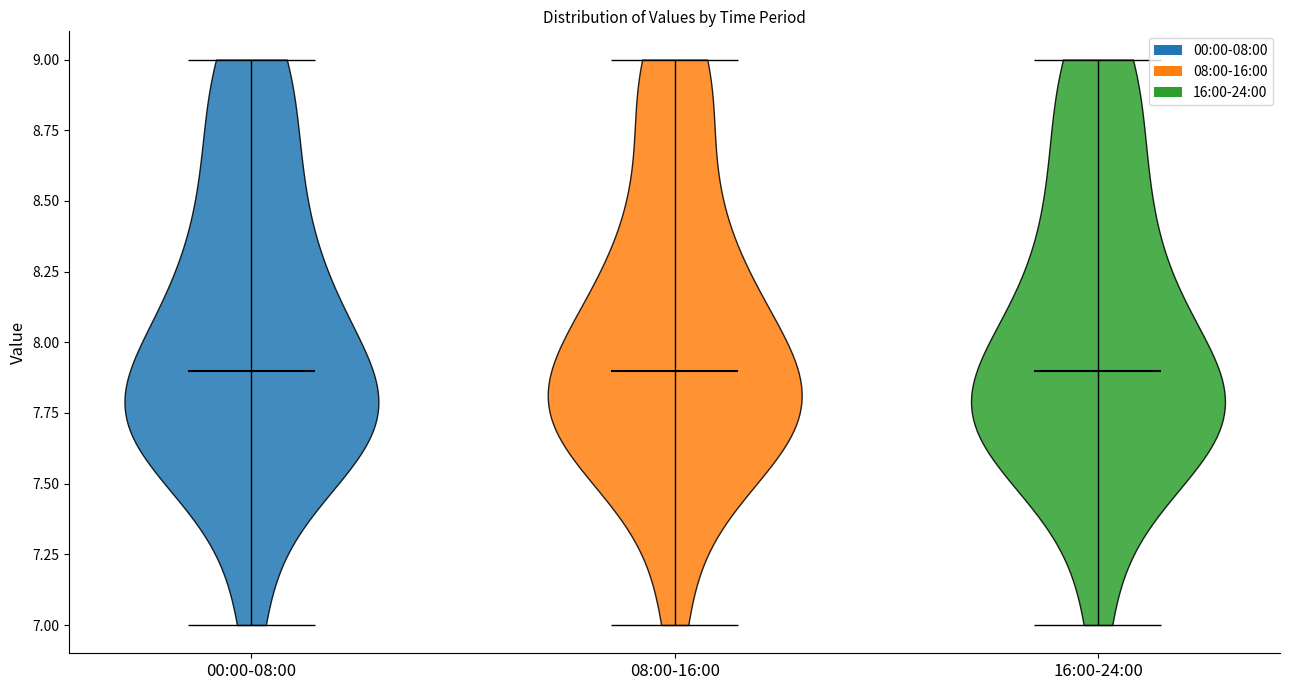

Reading left to right, read every violin against the y-axis: where its median line is, and the lowest and highest points it reaches. The values are not printed on the chart, so give them approximately, as read against the axis.

00:00-08:00: median line 7.9, lowest point 7.0, highest point 9.0
08:00-16:00: median line 7.9, lowest point 7.0, highest point 9.0
16:00-24:00: median line 7.9, lowest point 7.0, highest point 9.0